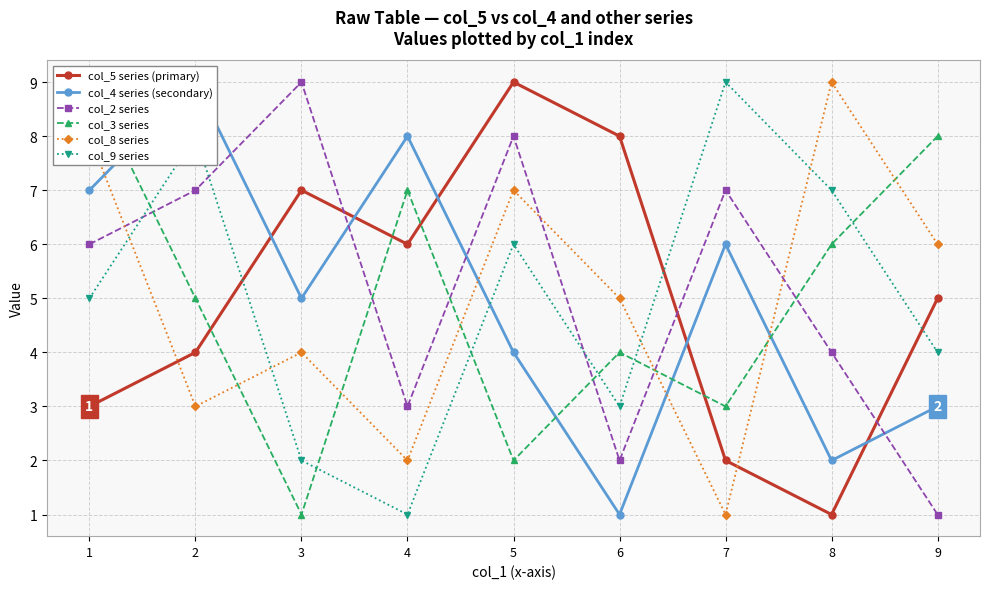

Where does the col_9 series series first go above 5?

2